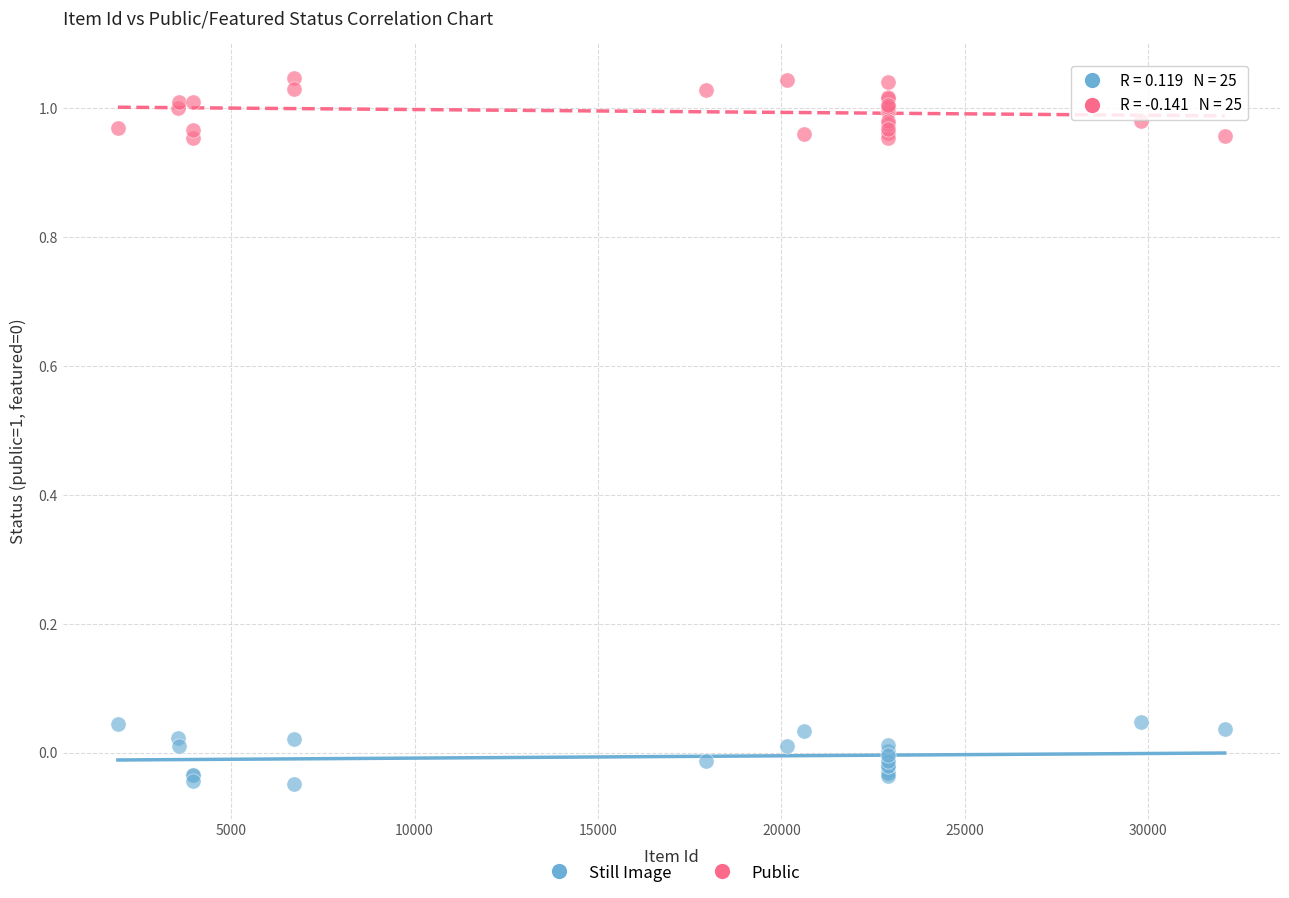

What is the X range (max minus min) for the scatter plot?

30168.0